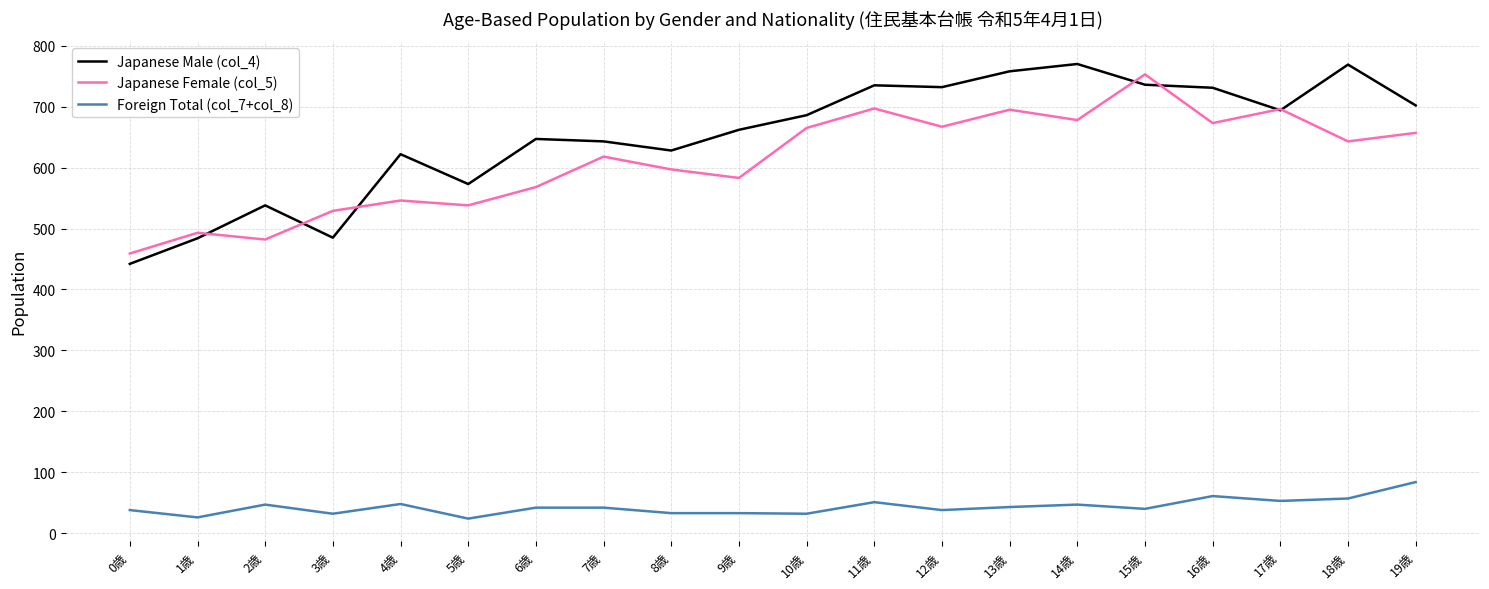

At which category does Japanese Female (col_5) reach its first local valley?

2歳